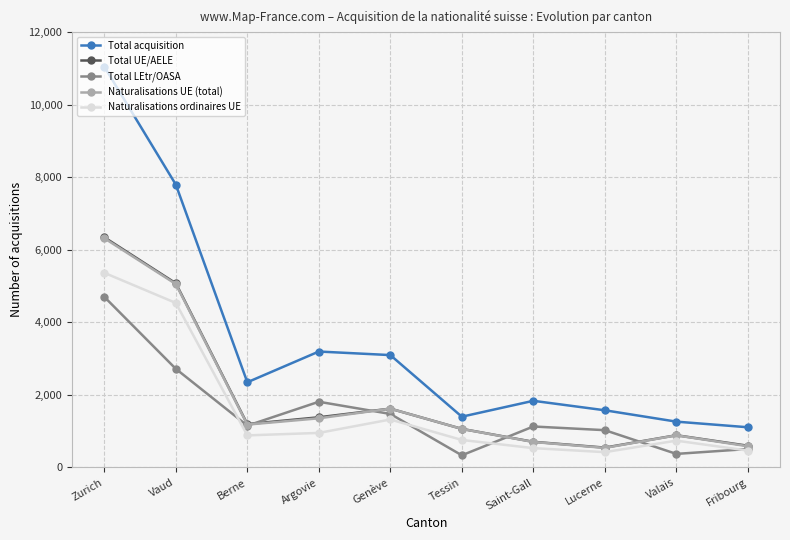

True or false: Naturalisations UE (total) has a value of 1356 at Argovie.

True